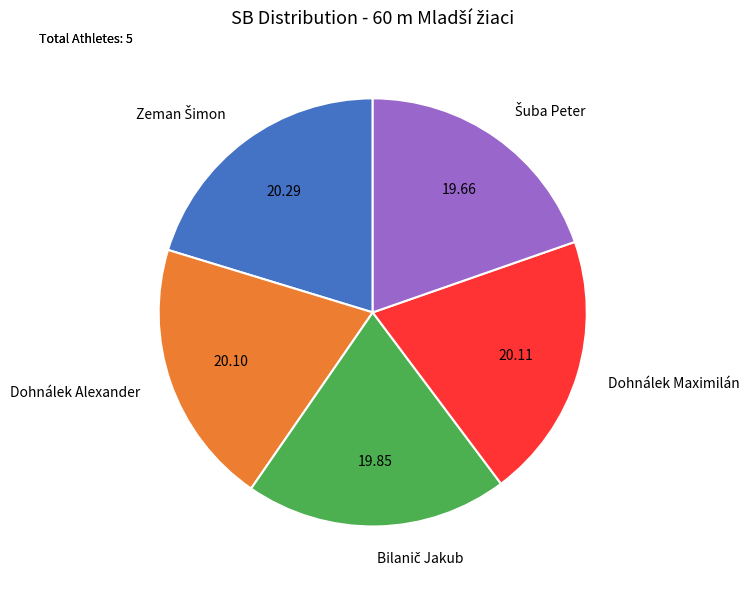

True or false: Dohnálek Maximilán accounts for 9% of the total.

False